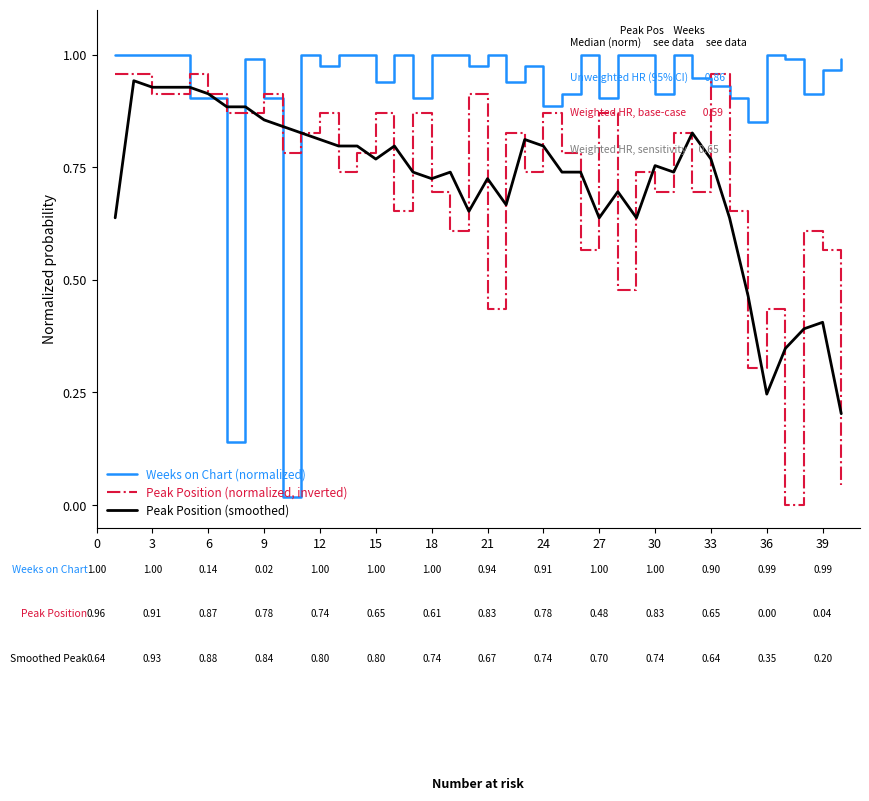

Which series has the largest total across all categories?

Weeks on Chart (normalized)